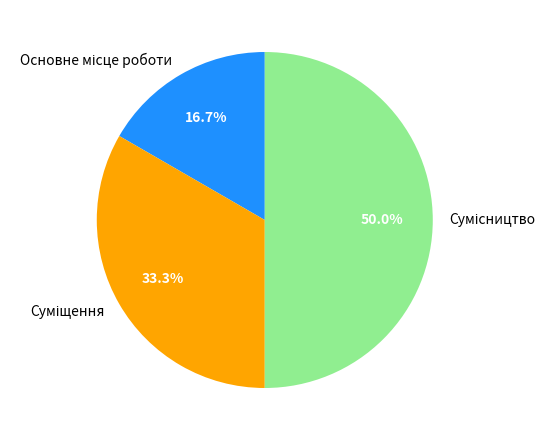

What is the largest slice in the pie chart?

Сумісництво